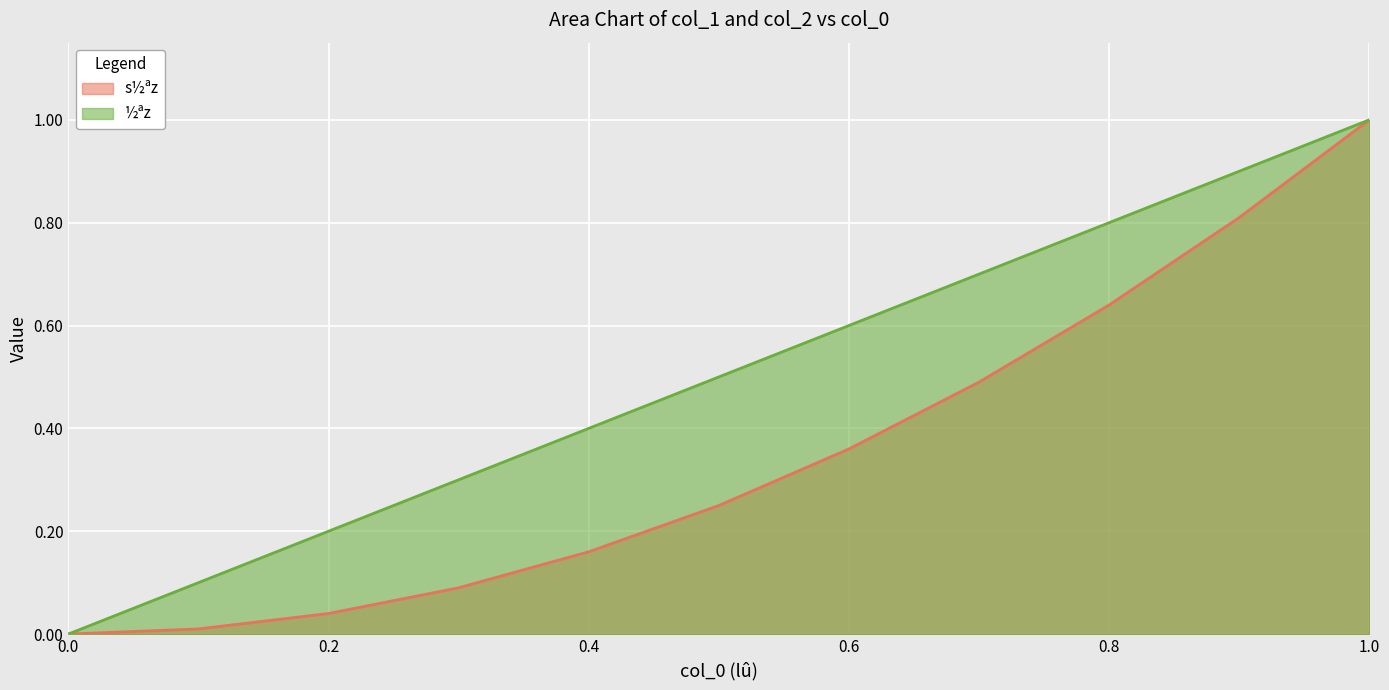

Reading right to left, what are all the values shown in this chart?

s½ªz: 1.0	0.8	0.6	0.5	0.4	0.2	0.2	0.1	0.0	0.0	0.0
½ªz: 1.0	0.9	0.8	0.7	0.6	0.5	0.4	0.3	0.2	0.1	0.0